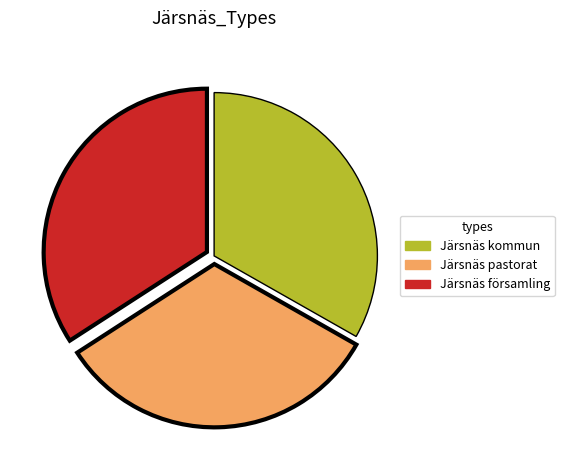

Approximately how many times larger is the value at Järsnäs församling compared to Järsnäs pastorat?

1.0